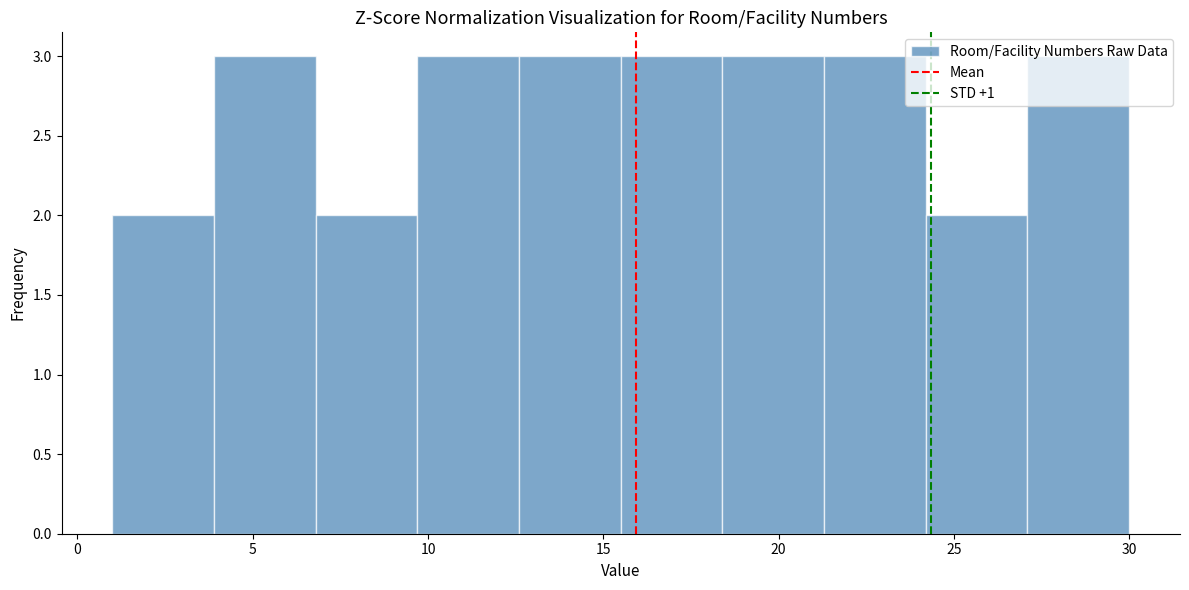

Reading left to right, list every bar in this chart as the range it spans on the x-axis followed by its height. Neither the bar edges nor the heights are printed on the chart, so give them approximately, as read against the axes.

1.0 to 3.9: 2
3.9 to 6.8: 3
6.8 to 9.7: 2
9.7 to 12.6: 3
12.6 to 15.5: 3
15.5 to 18.4: 3
18.4 to 21.3: 3
21.3 to 24.2: 3
24.2 to 27.1: 2
27.1 to 30.0: 3